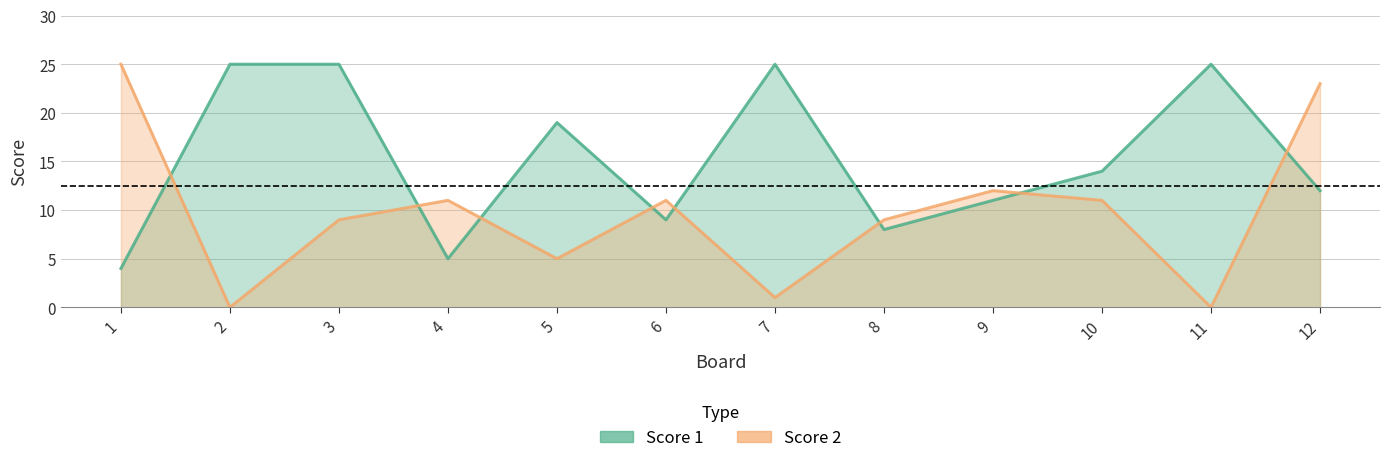

What is the difference between the maximum and minimum values in the Score 1 series?

21